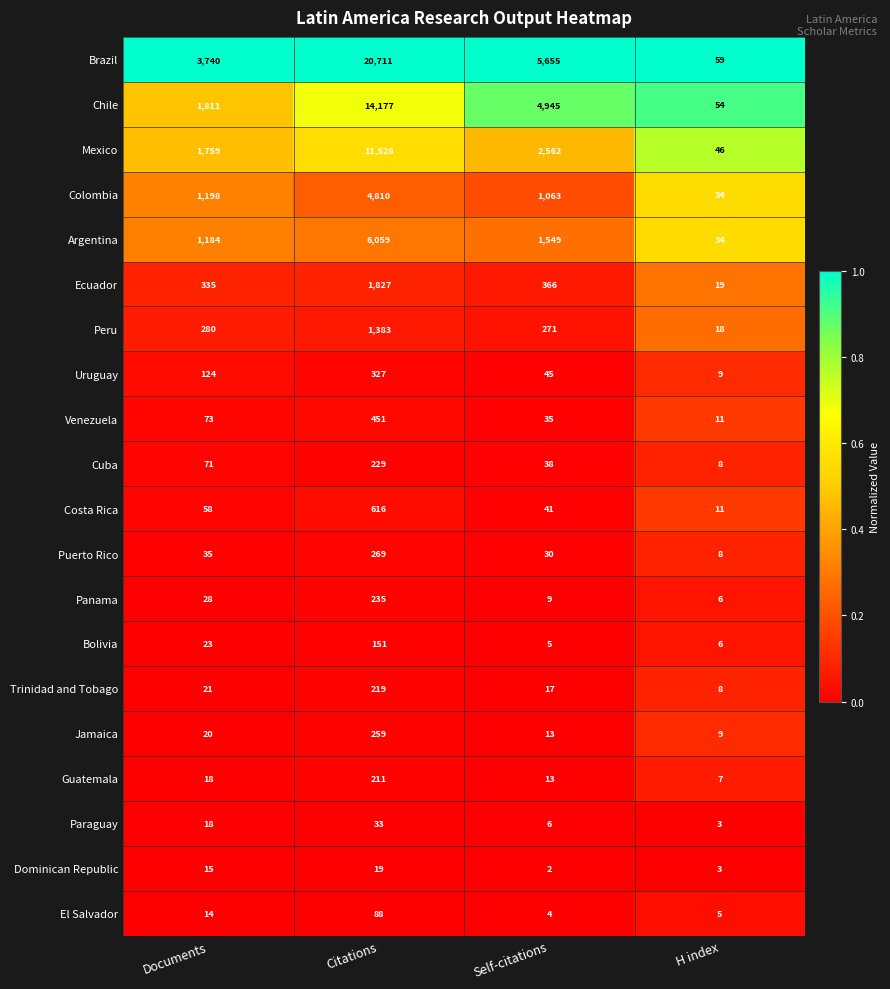

Rank the series by their maximum value, from highest to lowest.

Brazil, Chile, Mexico, Argentina, Colombia, Ecuador, Peru, Costa Rica, Venezuela, Uruguay, Puerto Rico, Jamaica, Panama, Cuba, Trinidad and Tobago, Guatemala, Bolivia, El Salvador, Paraguay, Dominican Republic